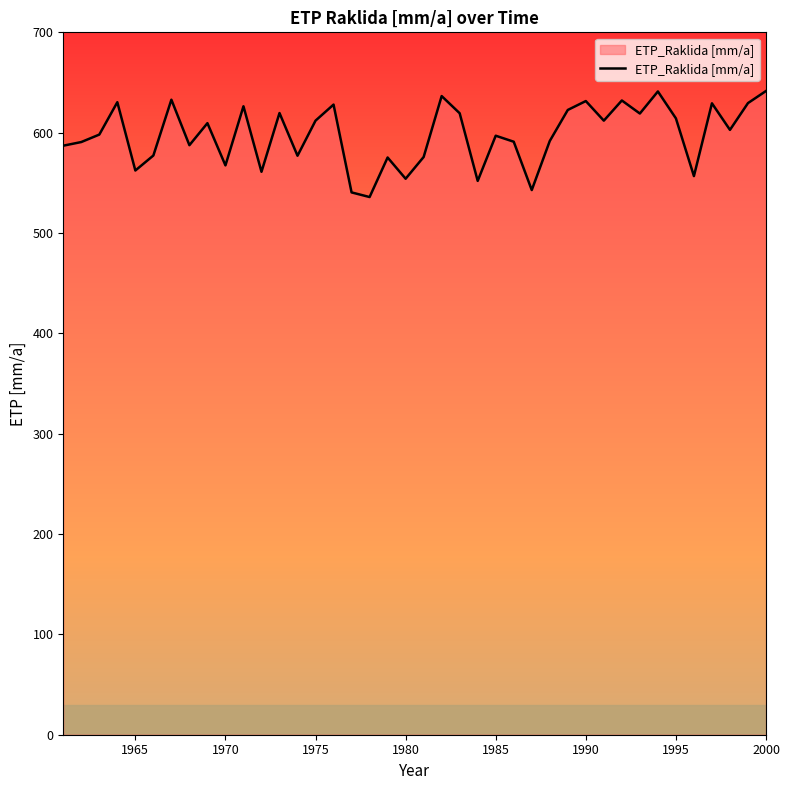

What is the minimum value shown in the chart?

535.9